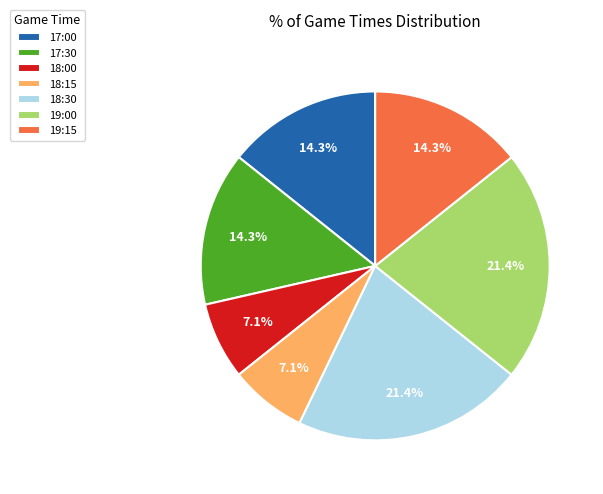

Which has a higher value, 18:30 or 18:15?

18:30